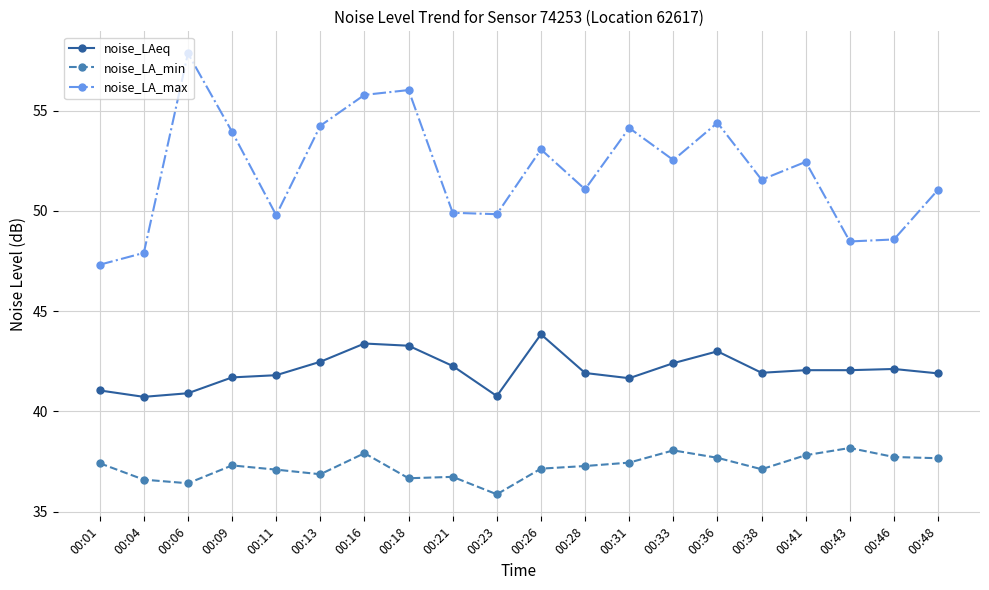

What is the total value across all series at 00:09?

132.9